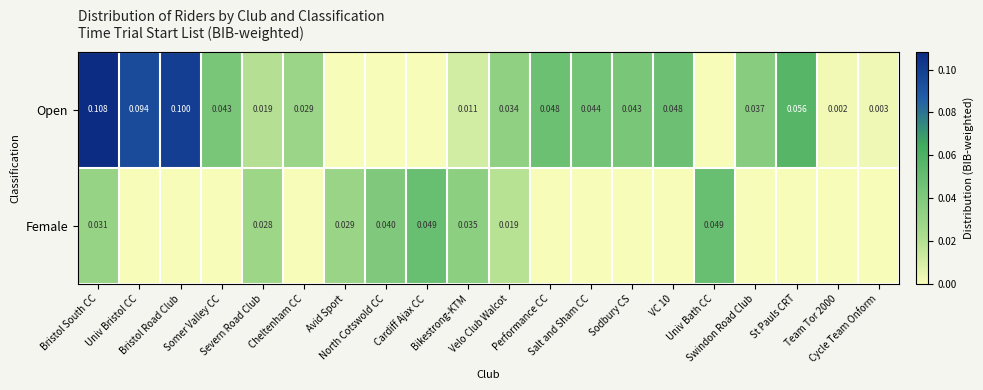

Which category has the lowest value in the Open series?

Avid Sport